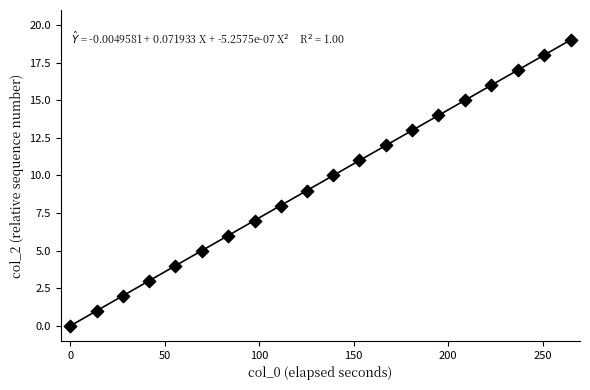

What is the range of Y values (max minus min)?

19